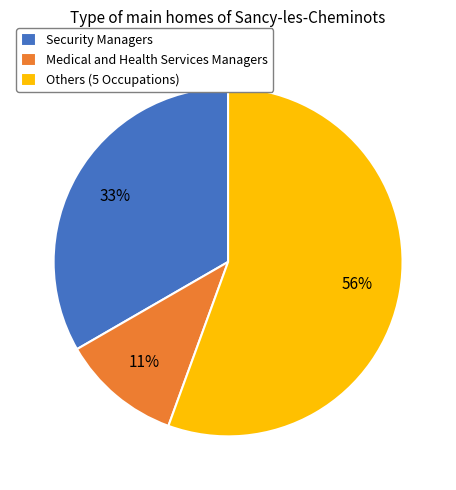

To the nearest percent, what is the average slice percentage?

33%